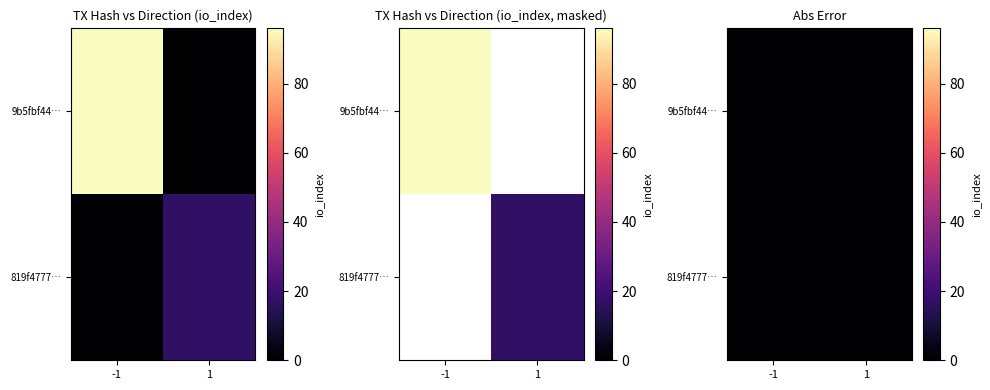

What is the highest value of the 819f4777dd0e4cb7962600081d2cbd9cd937b6d series?

17